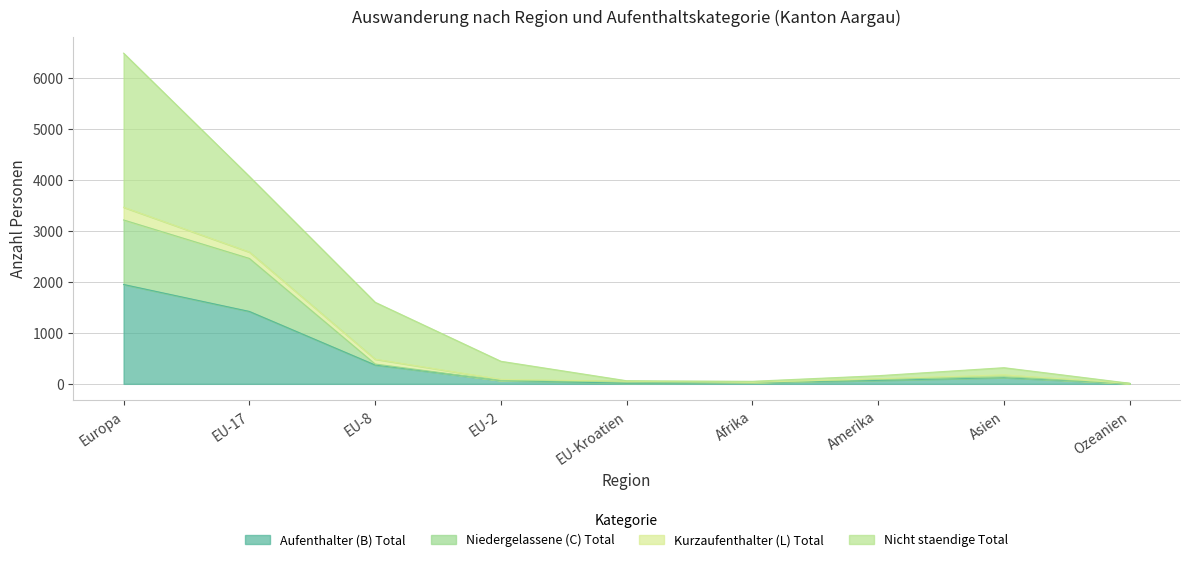

At which category does Aufenthalter (B) Total reach its first local peak?

Asien